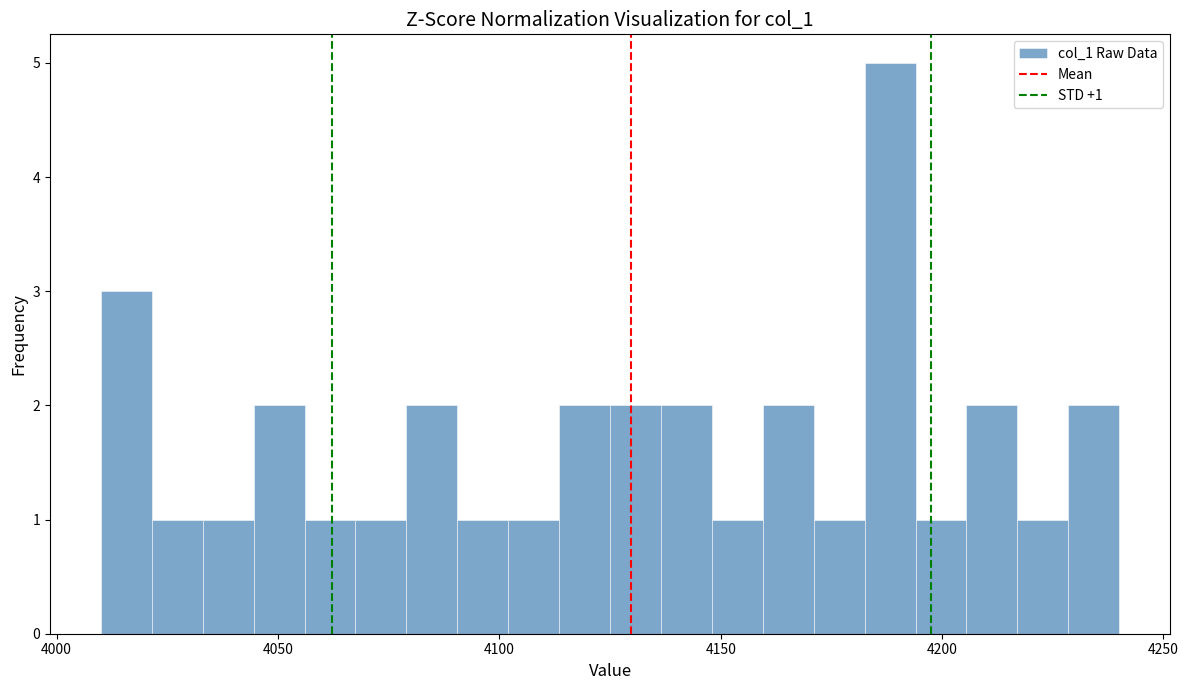

Around what value on the x-axis is the tallest bar? Give the approximate position of its centre, as read against the axis.

4190